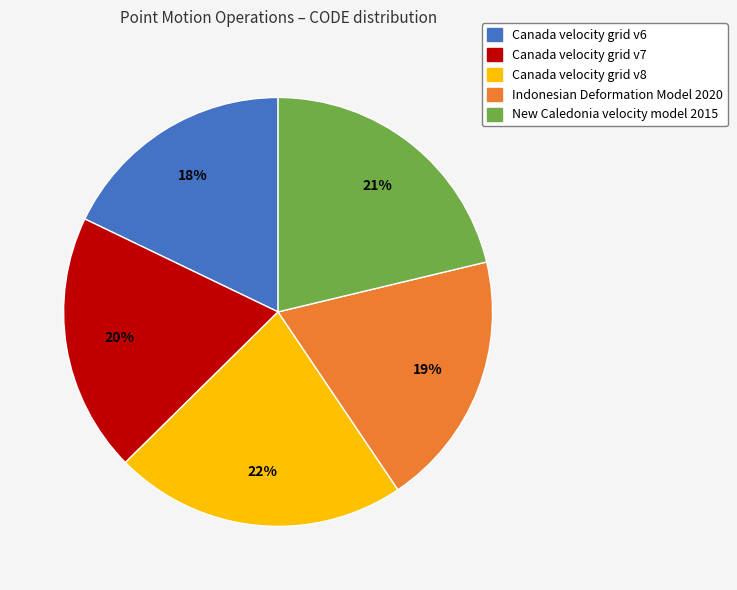

How many segments does this pie chart have?

5